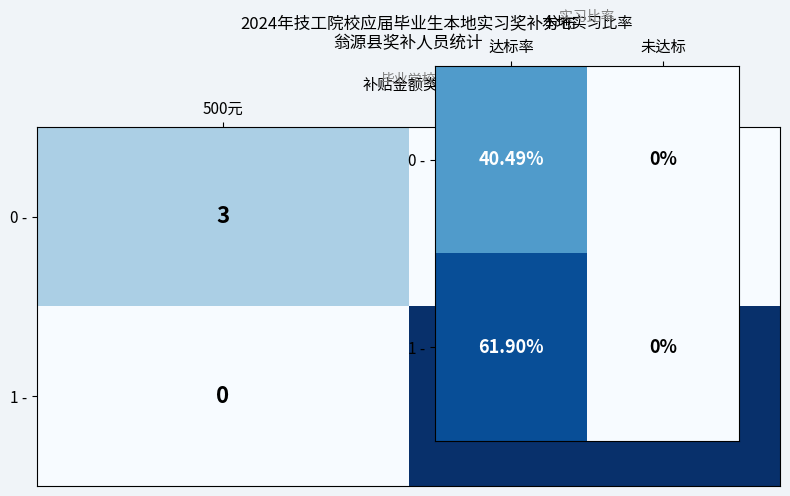

What is the highest value of the 1 - series?

0.6